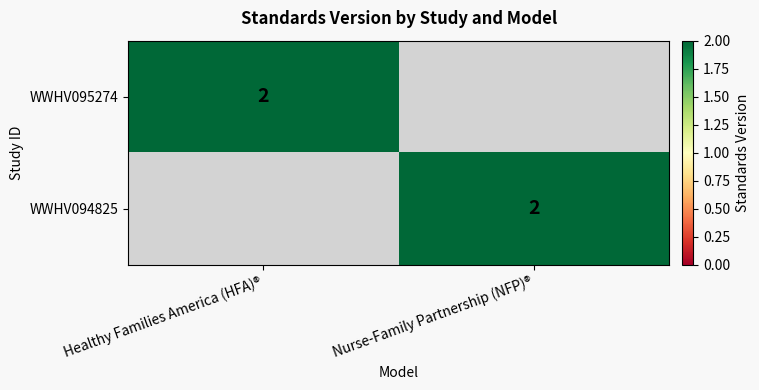

The value of WWHV094825 at Nurse-Family Partnership (NFP)® is 1. True or false?

False